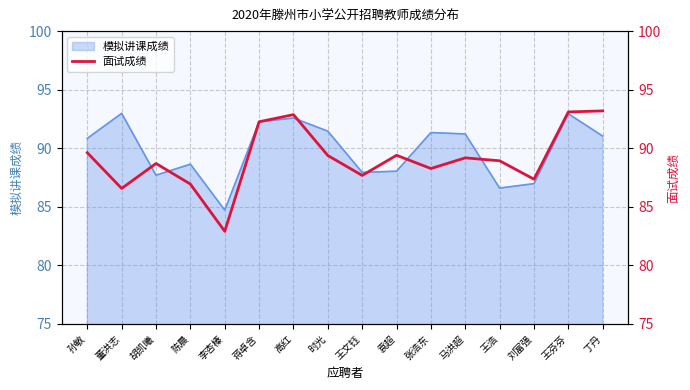

What value does the 模拟讲课成绩 series have at 孙敏?

90.8